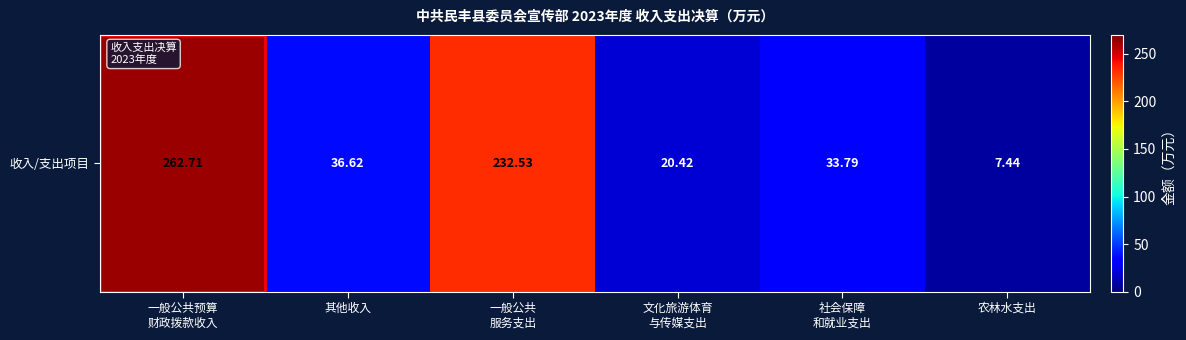

Reading left to right, what are all the values shown in this chart?

262.7	36.6	232.5	20.4	33.8	7.4